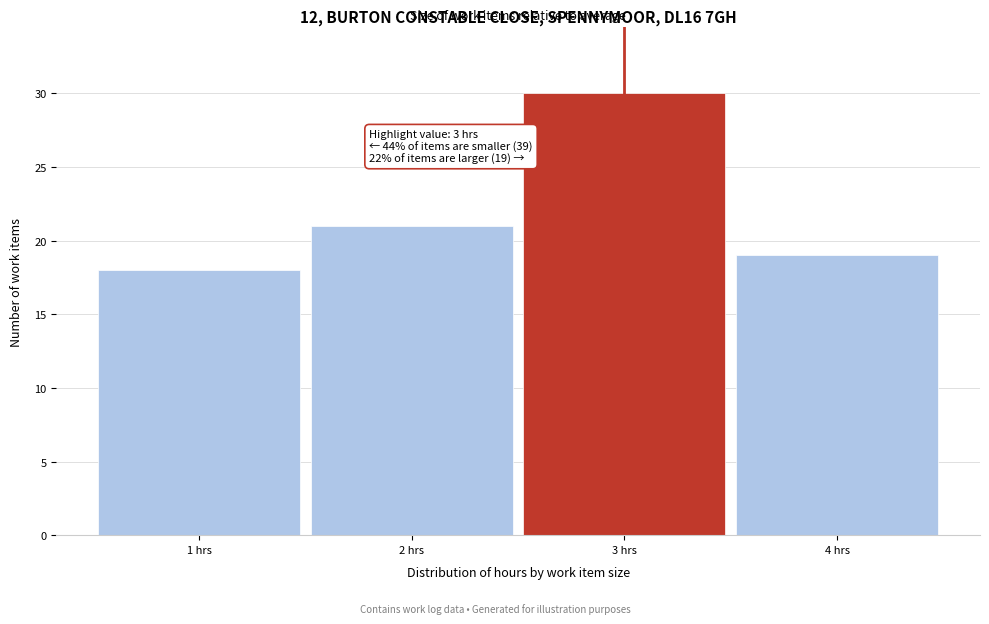

Over which range of the x-axis is the bar tallest?

2.5 to 3.5